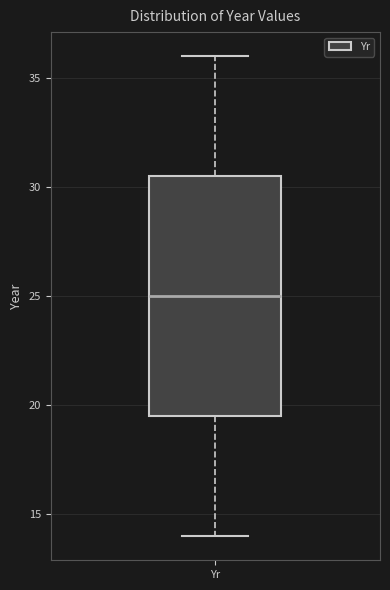

Where is the upper edge of the box for Yr on the y-axis? The values are not printed on the chart, so give them approximately, as read against the axis.

30.5